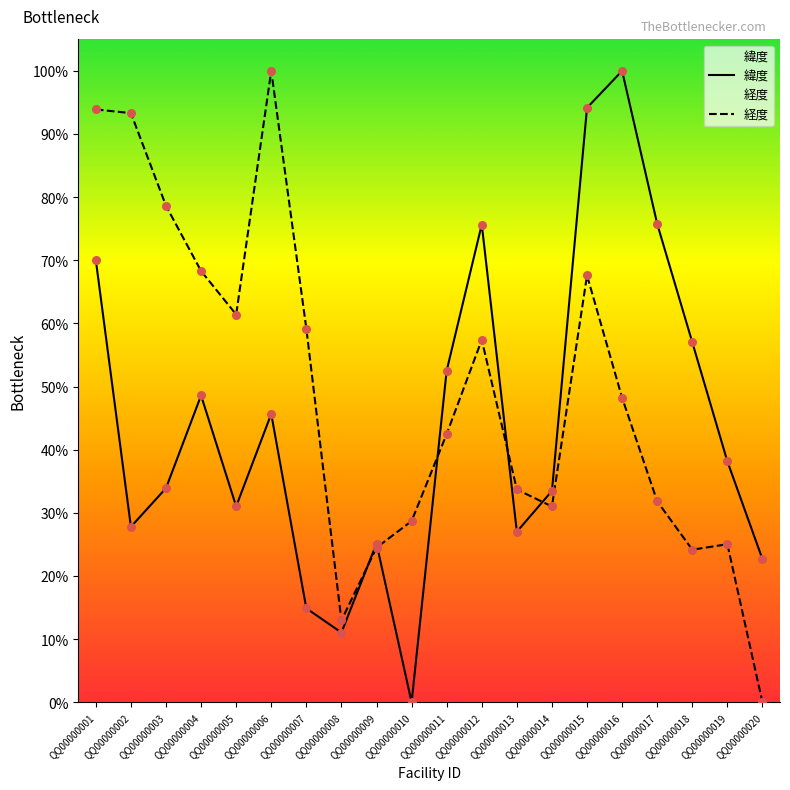

Which series contains the highest Y value?

緯度